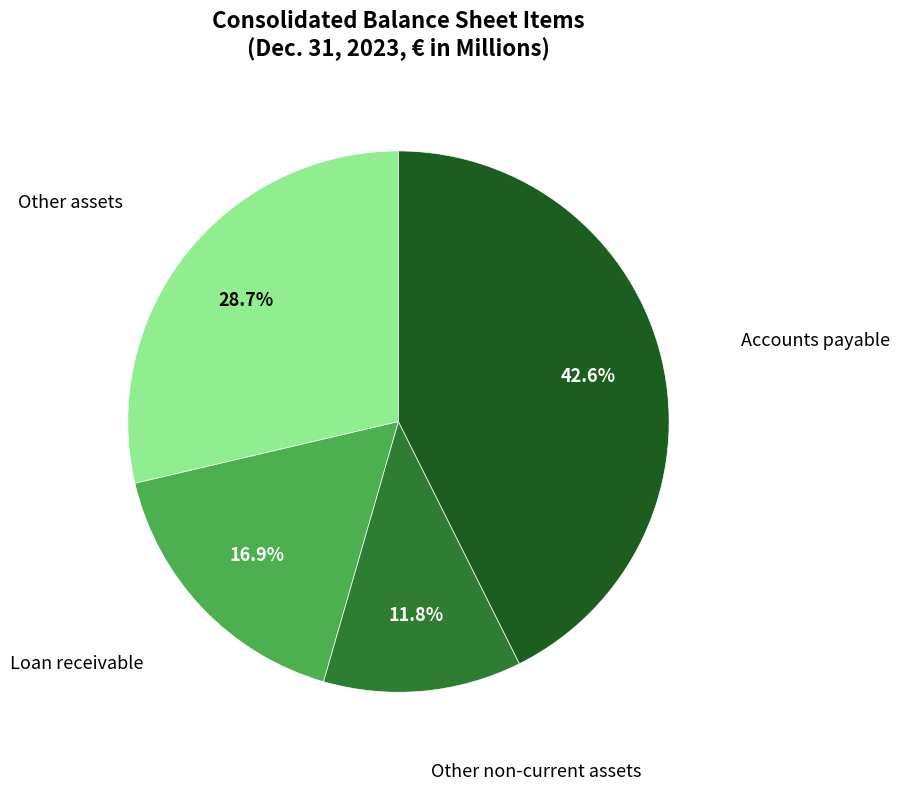

How many segments does this pie chart have?

4